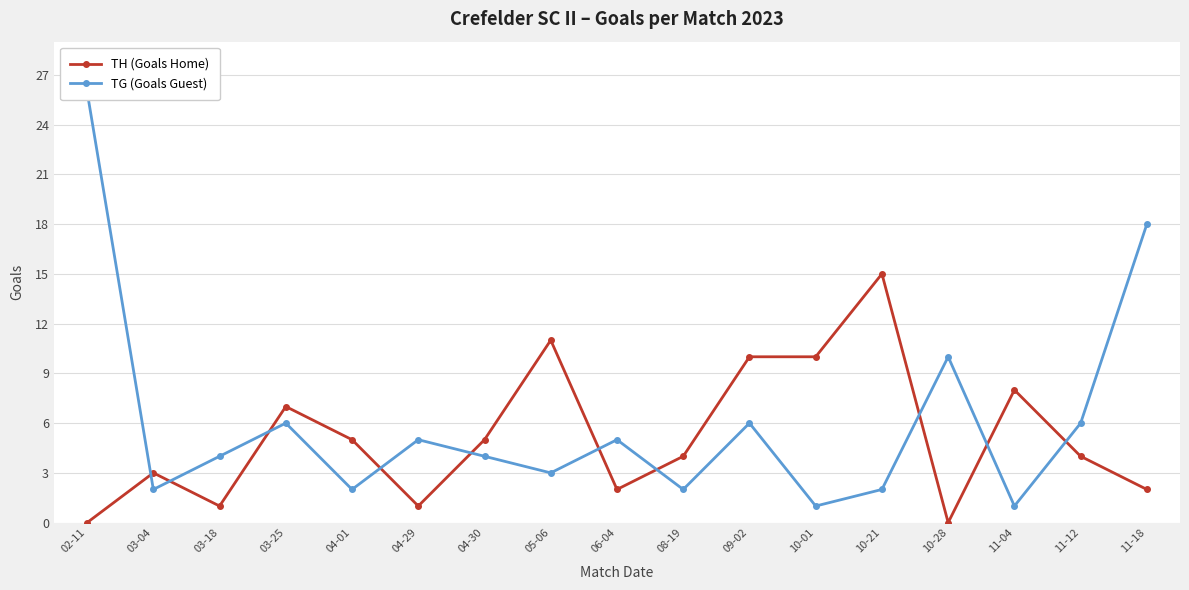

Reading right to left, transcribe all the data shown in this chart.

TH (Goals Home): 11-18=2	11-12=4	11-04=8	10-28=0	10-21=15	10-01=10	09-02=10	08-19=4	06-04=2	05-06=11	04-30=5	04-29=1	04-01=5	03-25=7	03-18=1	03-04=3	02-11=0
TG (Goals Guest): 11-18=18	11-12=6	11-04=1	10-28=10	10-21=2	10-01=1	09-02=6	08-19=2	06-04=5	05-06=3	04-30=4	04-29=5	04-01=2	03-25=6	03-18=4	03-04=2	02-11=26